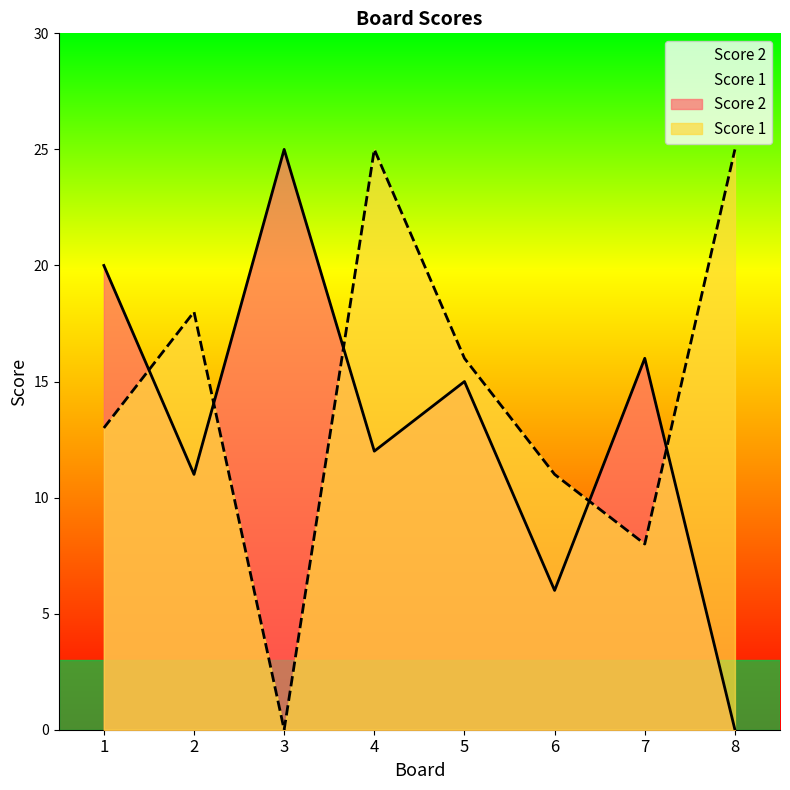

Where do Score 1 and Score 2 first cross each other?

1 and 2